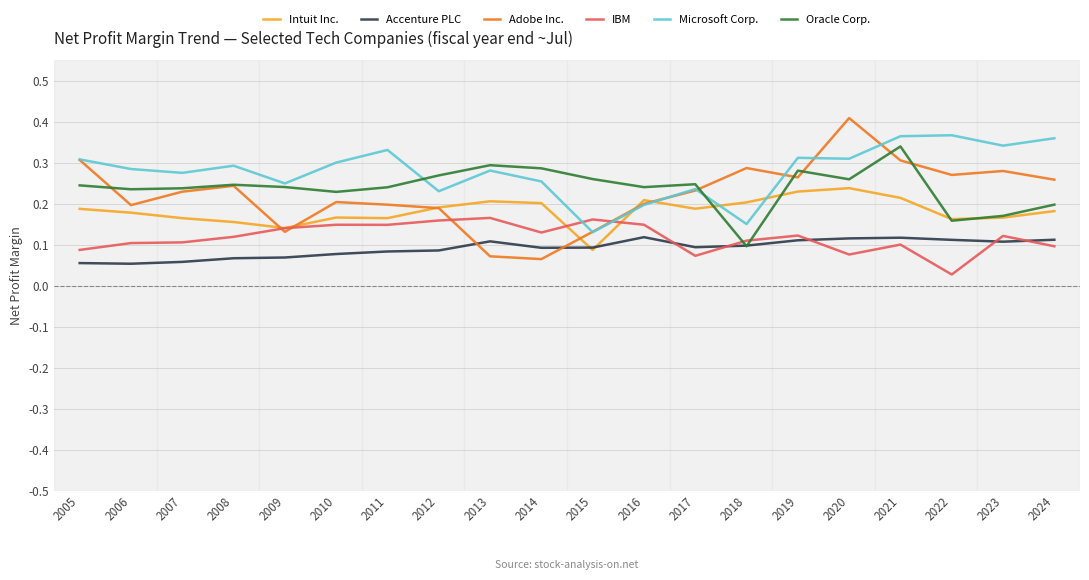

The value of Accenture PLC at 2018 is 0.0. True or false?

False